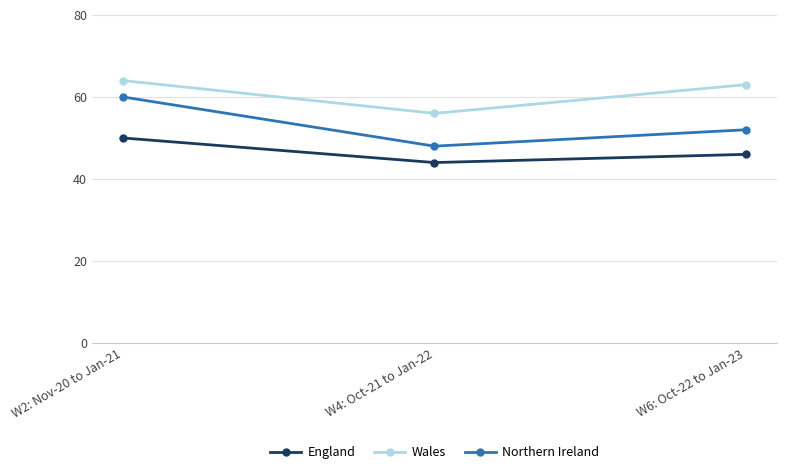

What is the highest value of the England series?

50